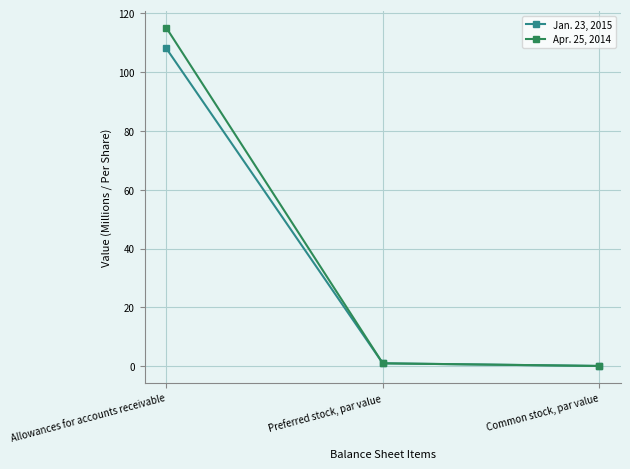

List the labels in order of Jan. 23, 2015 value, largest first.

Allowances for accounts receivable, Preferred stock, par value, Common stock, par value